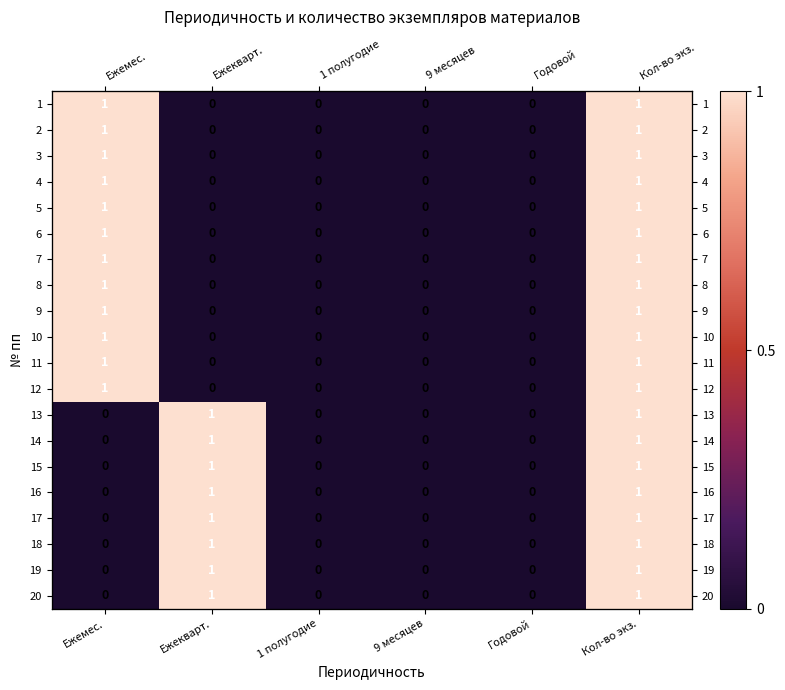

How many data points in 11 are above 0?

2